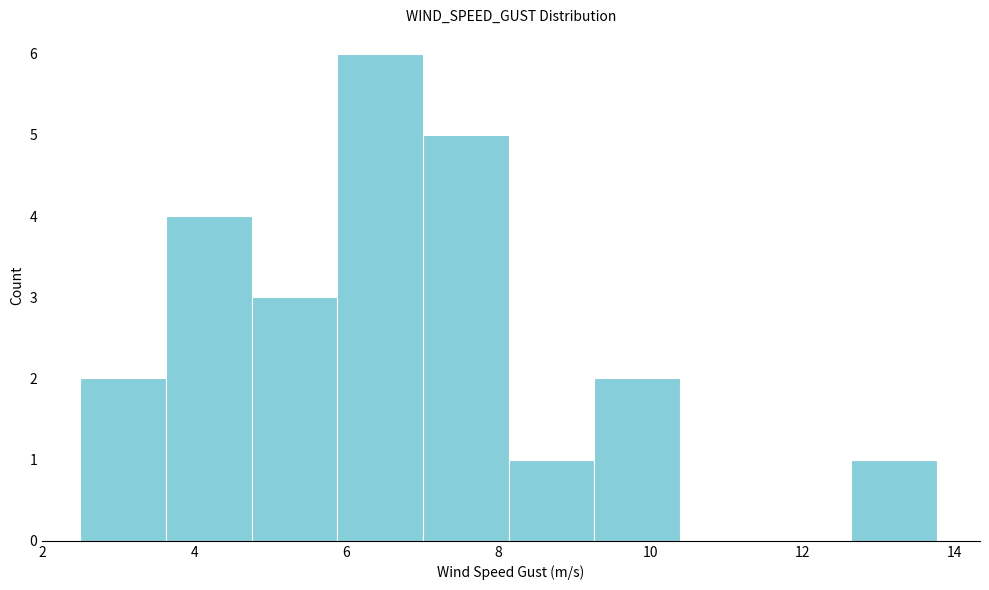

Reading left to right, transcribe this chart: for each bar, give the range it covers on the x-axis and its height. Neither the bar edges nor the heights are printed on the chart, so give them approximately, as read against the axes.

2.6 to 3.6: 2
3.6 to 4.8: 4
4.8 to 5.8: 3
5.8 to 7.0: 6
7.0 to 8.2: 5
8.2 to 9.2: 1
9.2 to 10.4: 2
10.4 to 11.6: 0
11.6 to 12.6: 0
12.6 to 13.8: 1